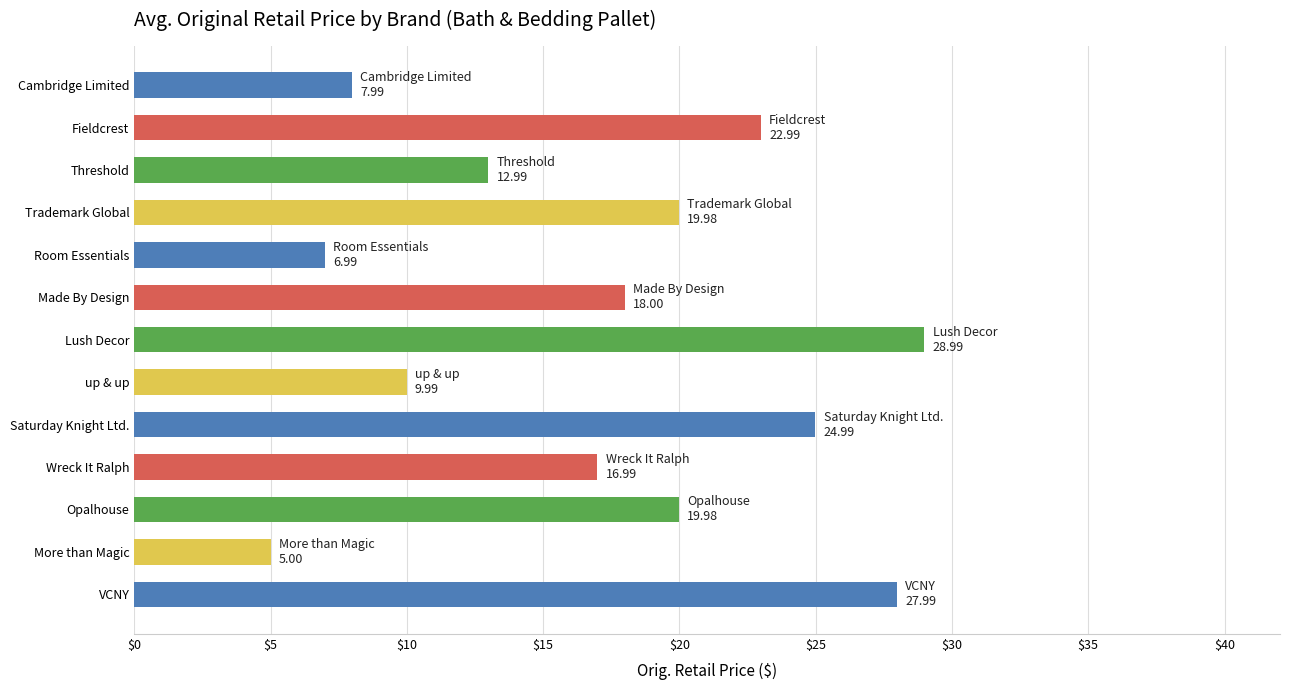

Reading top to bottom, extract all data points from this chart.

Cambridge Limited=8.0	Fieldcrest=23.0	Threshold=13.0	Trademark Global=20.0	Room Essentials=7.0	Made By Design=18.0	Lush Decor=29.0	up & up=10.0	Saturday Knight Ltd.=25.0	Wreck It Ralph=17.0	Opalhouse=20.0	More than Magic=5.0	VCNY=28.0